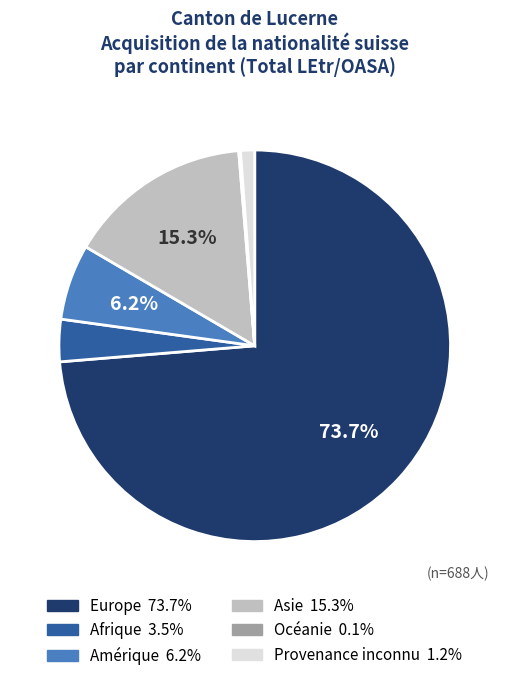

Which slice is the largest?

Europe